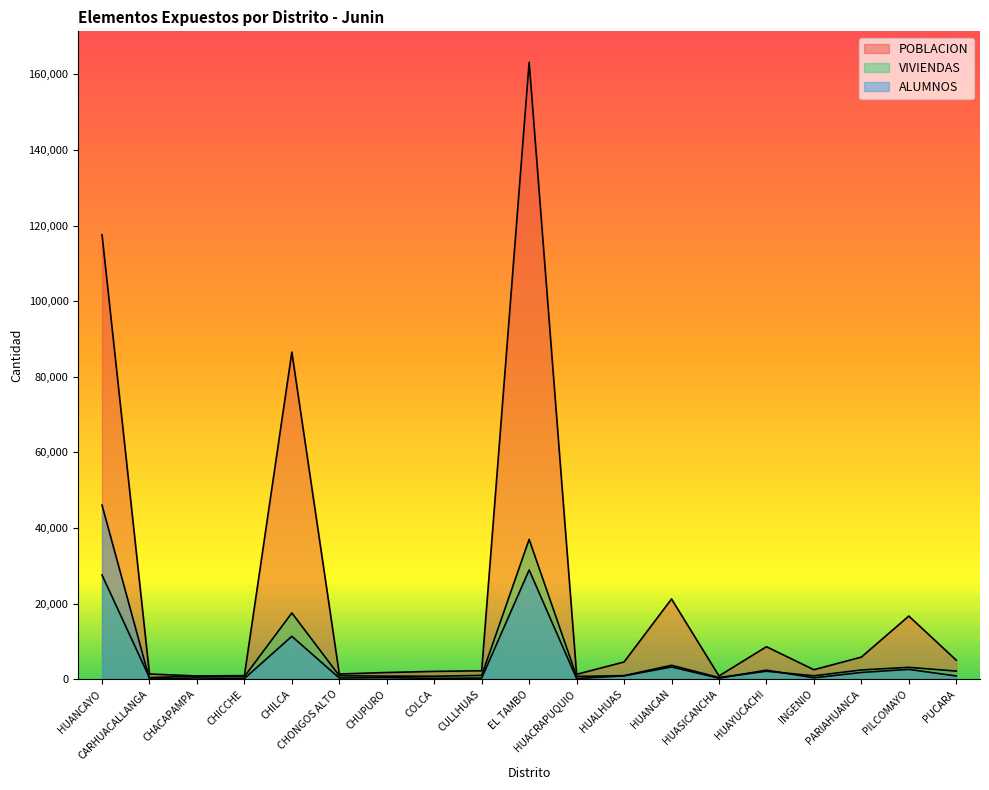

Is it true that POBLACION equals 1283 at CHACAPAMPA?

False